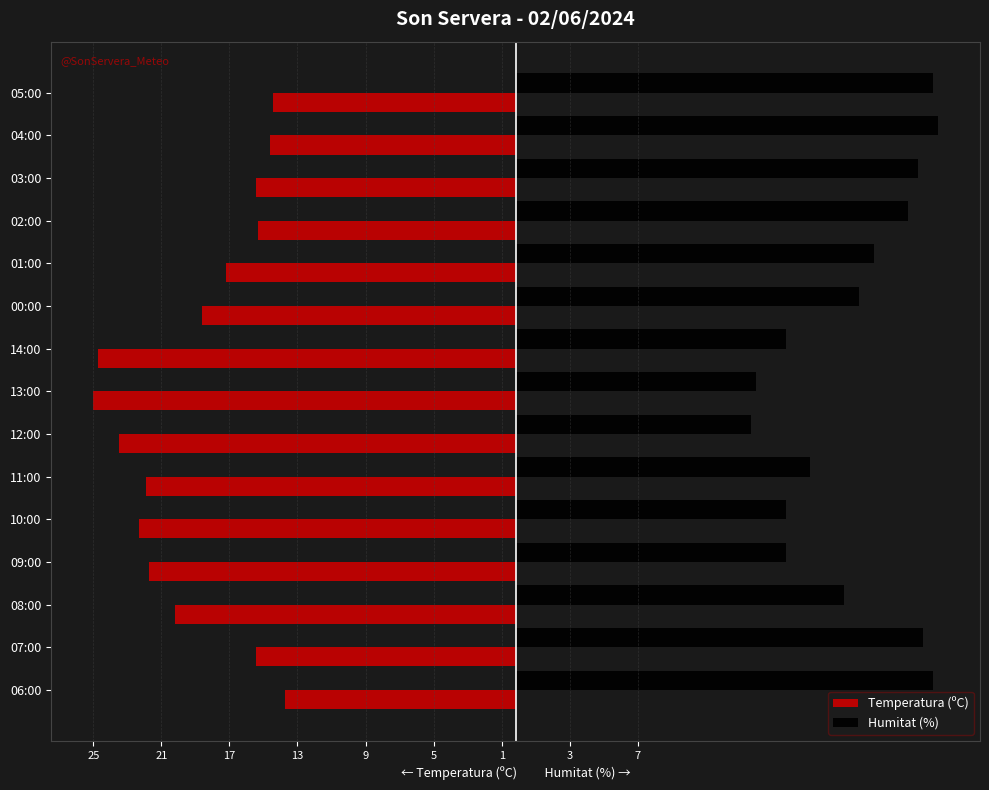

What are all the series names shown in the legend?

Temperatura (ºC), Humitat (%)